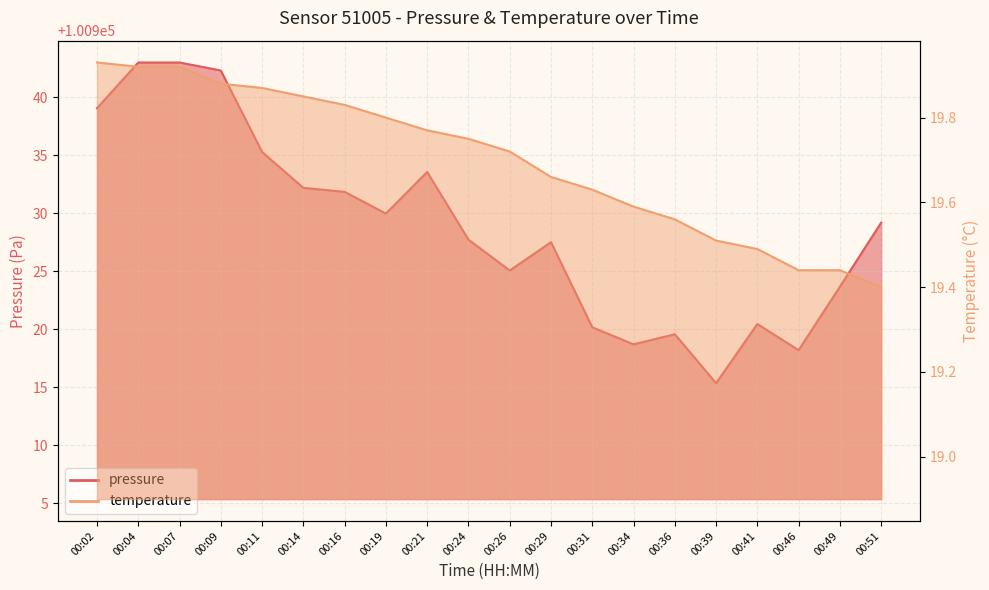

Reading right to left, what are all the values shown in this chart?

pressure: 00:51=100929.2	00:49=100923.7	00:46=100918.2	00:41=100920.4	00:39=100915.3	00:36=100919.6	00:34=100918.7	00:31=100920.2	00:29=100927.5	00:26=100925.1	00:24=100927.7	00:21=100933.6	00:19=100930.0	00:16=100931.8	00:14=100932.2	00:11=100935.3	00:09=100942.3	00:07=100943.0	00:04=100943.0	00:02=100939.1
temperature: 00:51=19.4	00:49=19.4	00:46=19.4	00:41=19.5	00:39=19.5	00:36=19.6	00:34=19.6	00:31=19.6	00:29=19.7	00:26=19.7	00:24=19.8	00:21=19.8	00:19=19.8	00:16=19.8	00:14=19.9	00:11=19.9	00:09=19.9	00:07=19.9	00:04=19.9	00:02=19.9